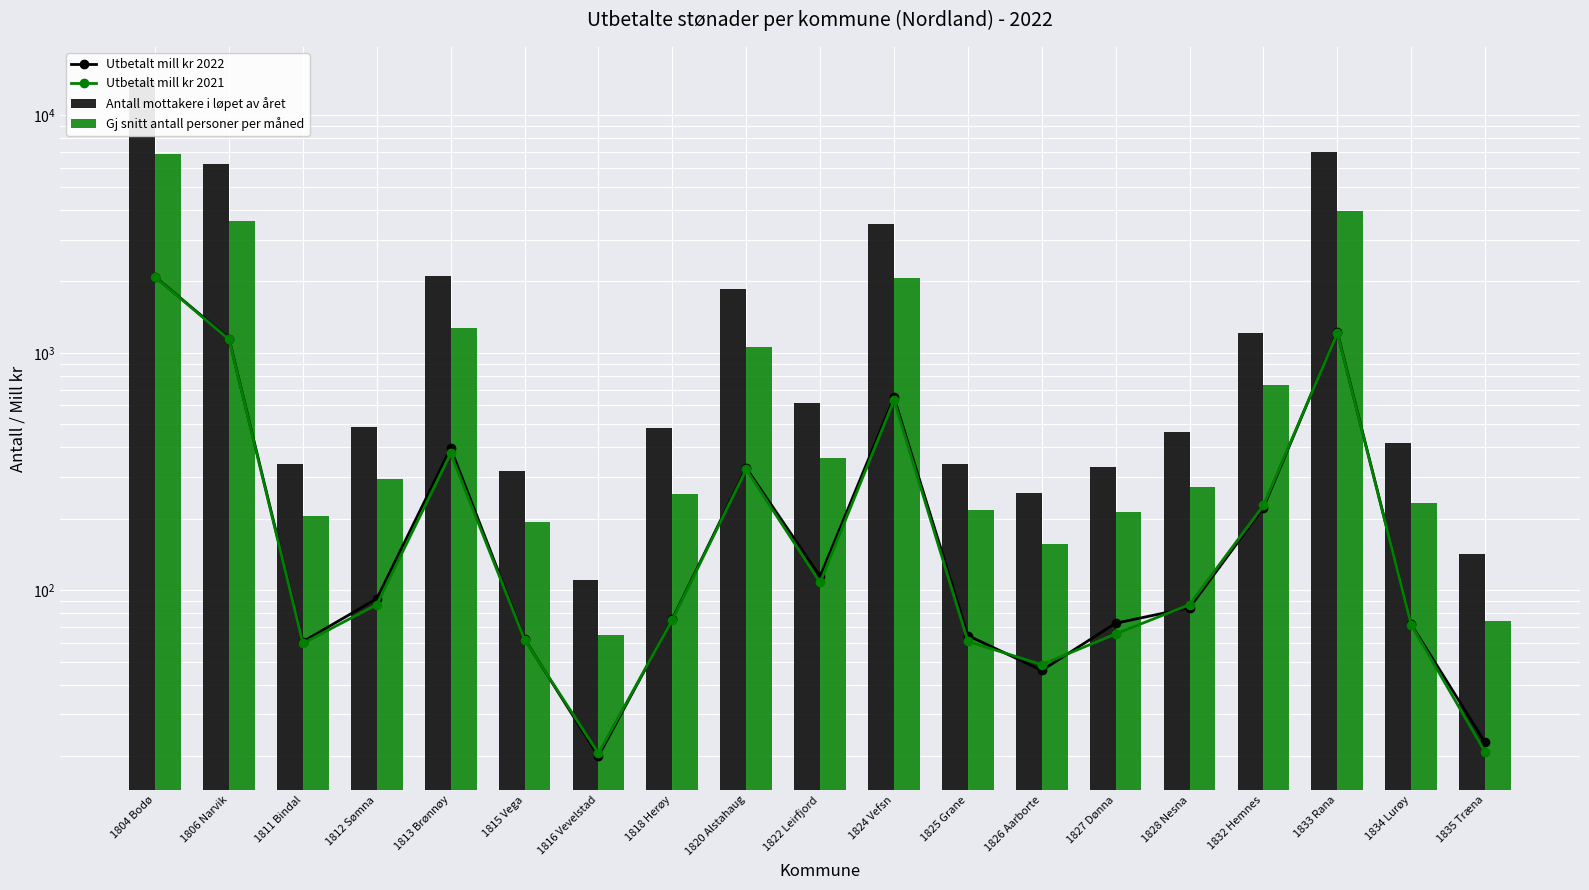

True or false: Gj snitt antall personer per måned has a value of 454.2 at 1832 Hemnes.

False